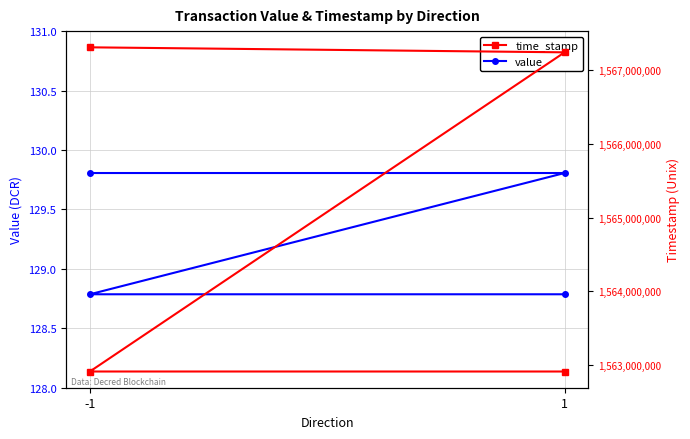

At which category is the sum across all series the highest?

-1